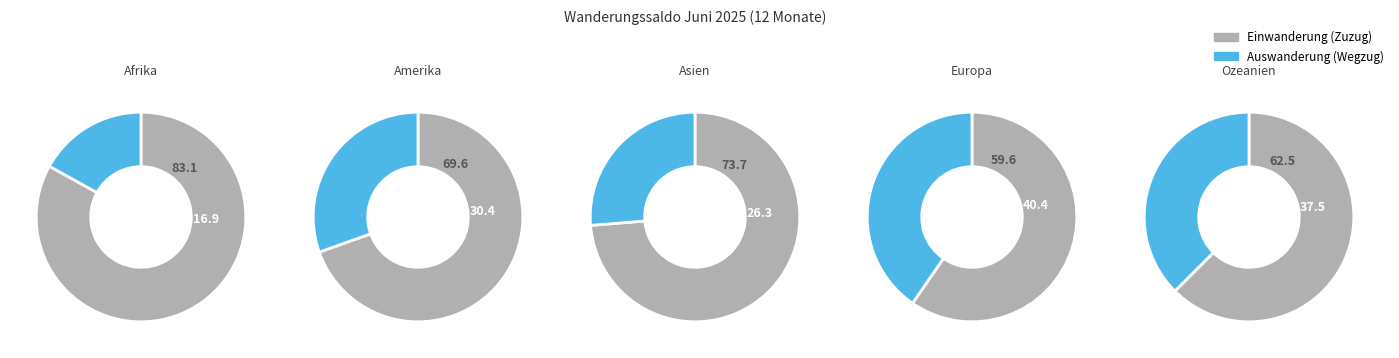

True or false: Asien accounts for 1% of the total.

False